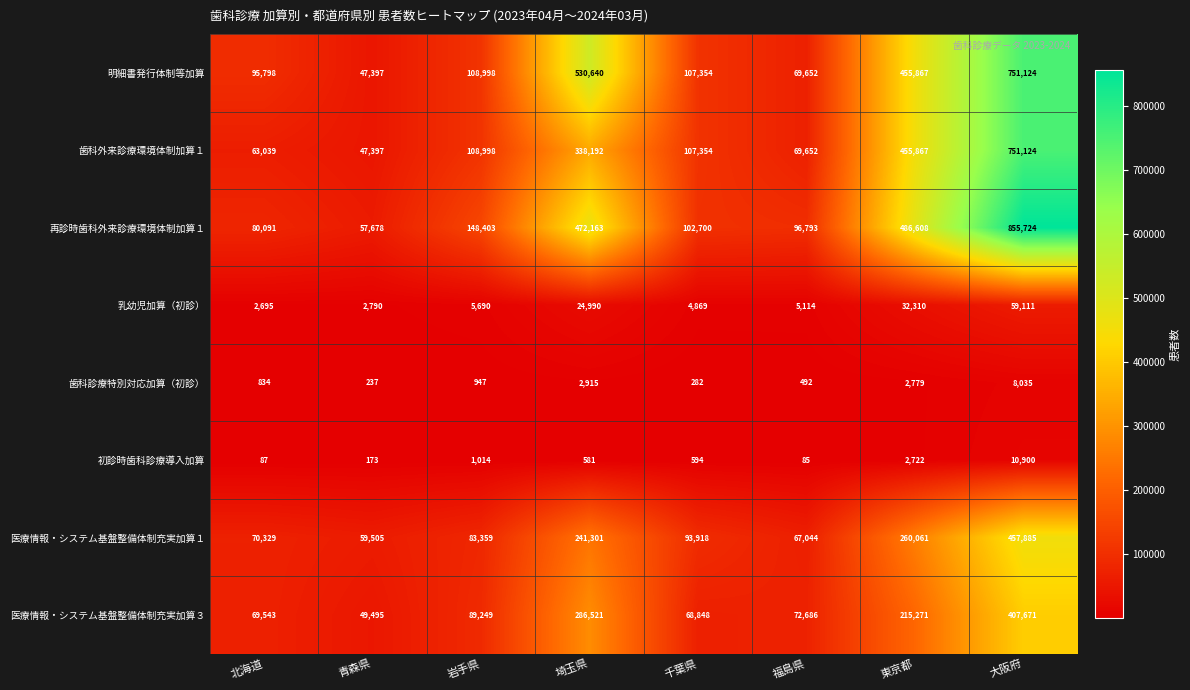

Read the 医療情報・システム基盤整備体制充実加算３ value at 岩手県, to the nearest 100.

89200